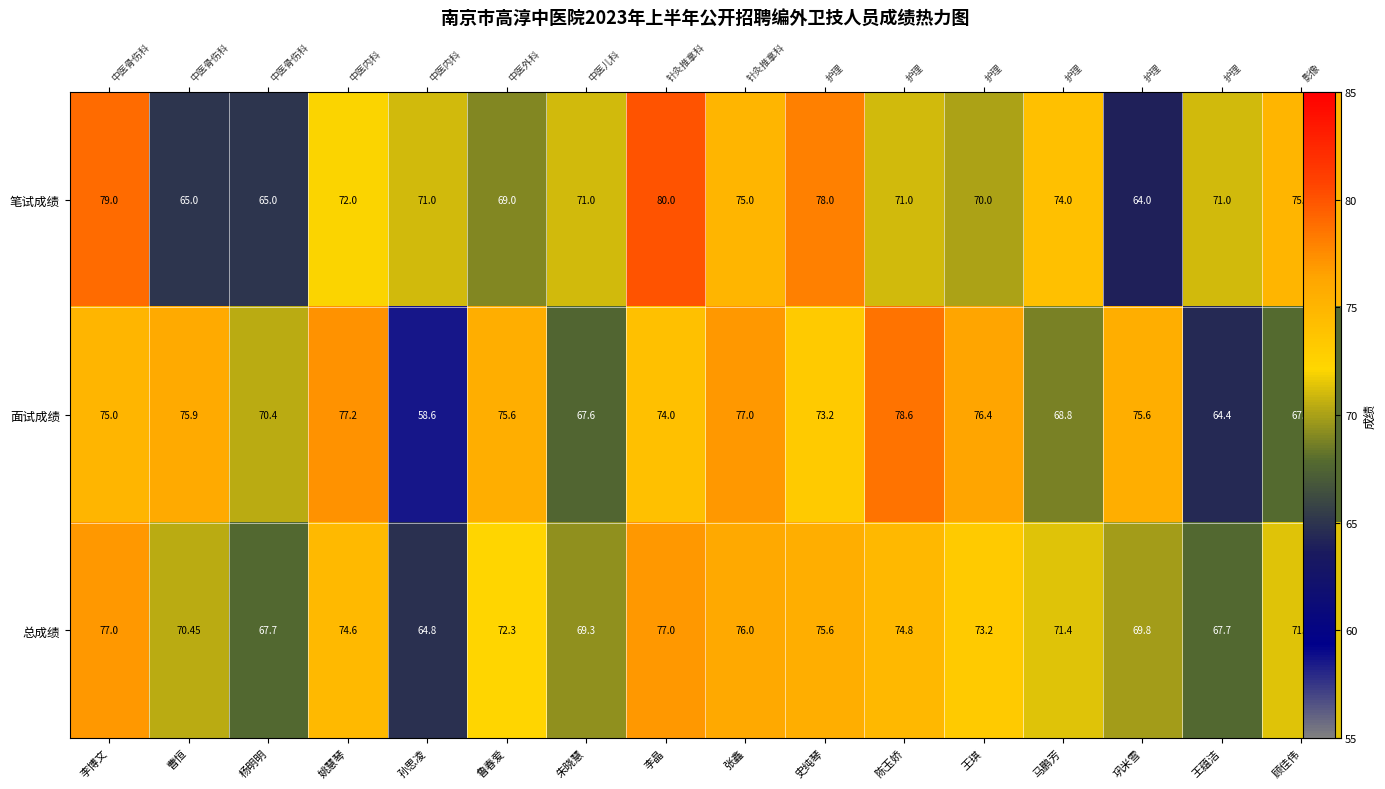

What value does the 面试成绩 series have at 李晶?

74.0